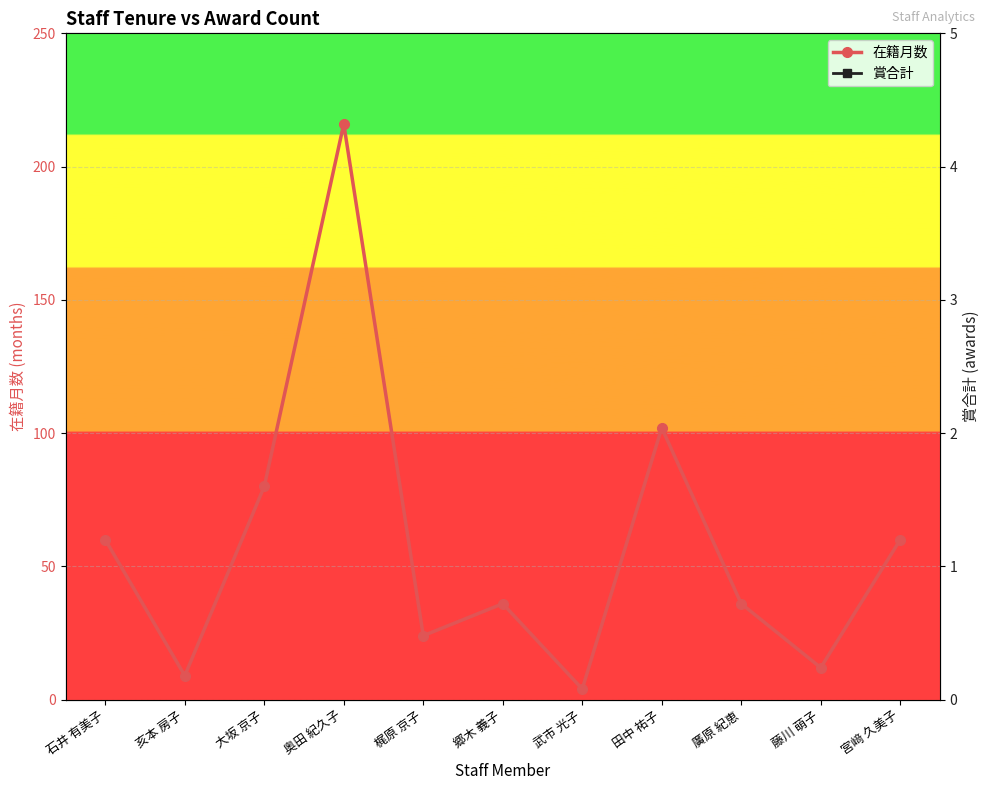

At which category does 賞合計 reach its first local peak?

奥田 紀久子